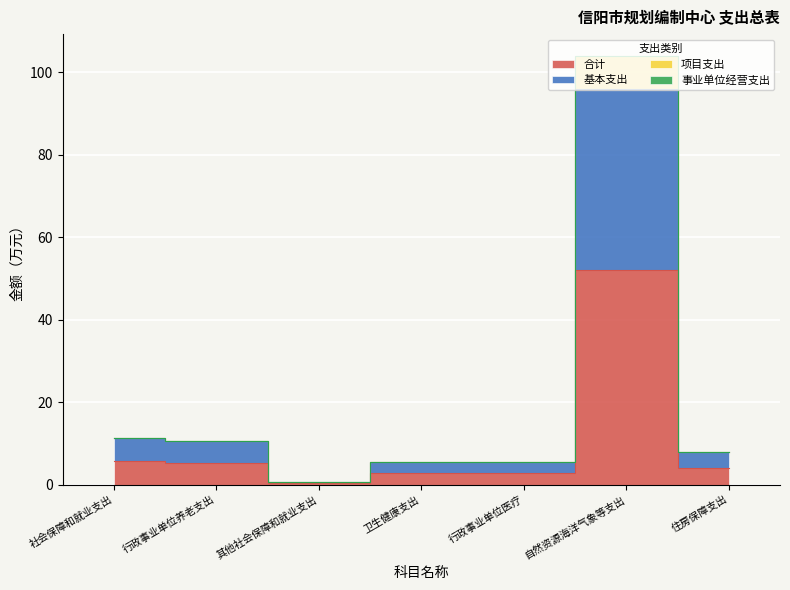

What position from the left is 住房保障支出?

7